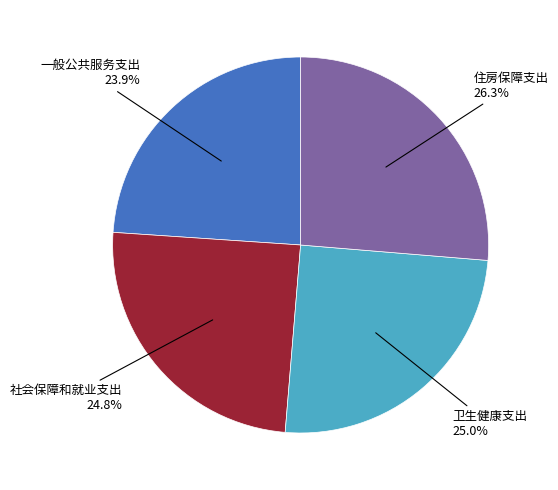

Between 卫生健康支出 and 一般公共服务支出, which is larger?

卫生健康支出